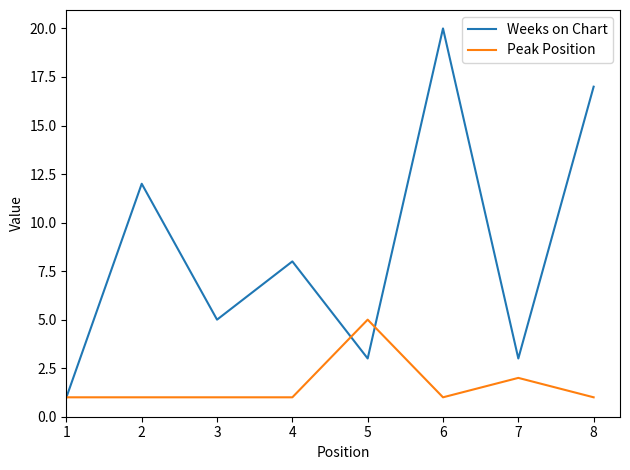

Which series has the largest total across all categories?

Weeks on Chart